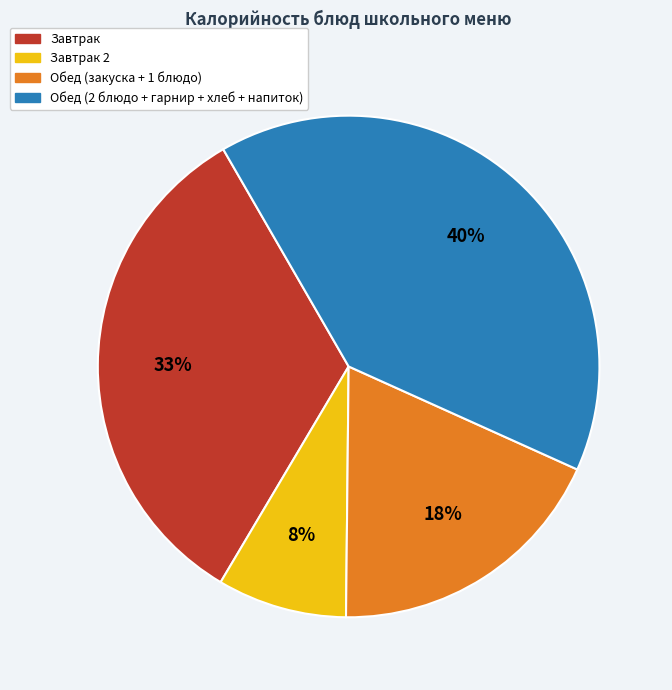

To the nearest percent, what is the difference between the largest and smallest slice percentages?

32%